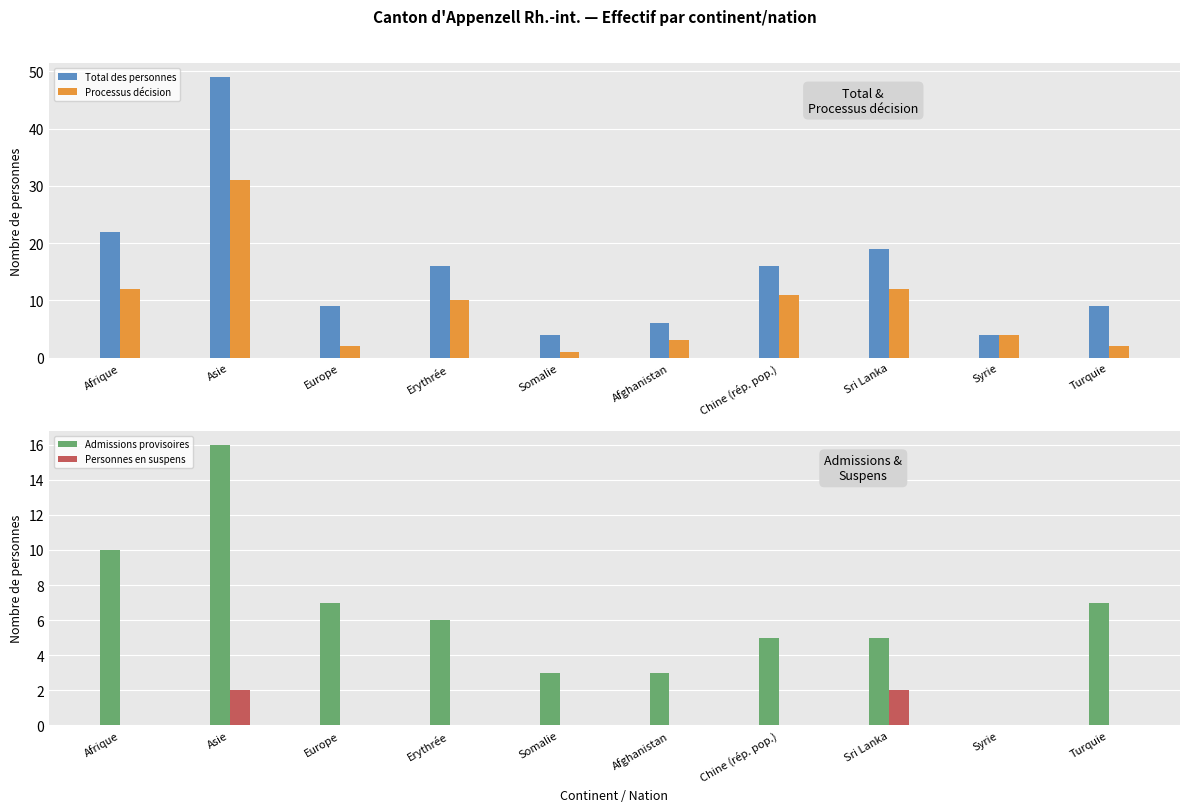

Which series has the largest total across all categories?

Total des personnes